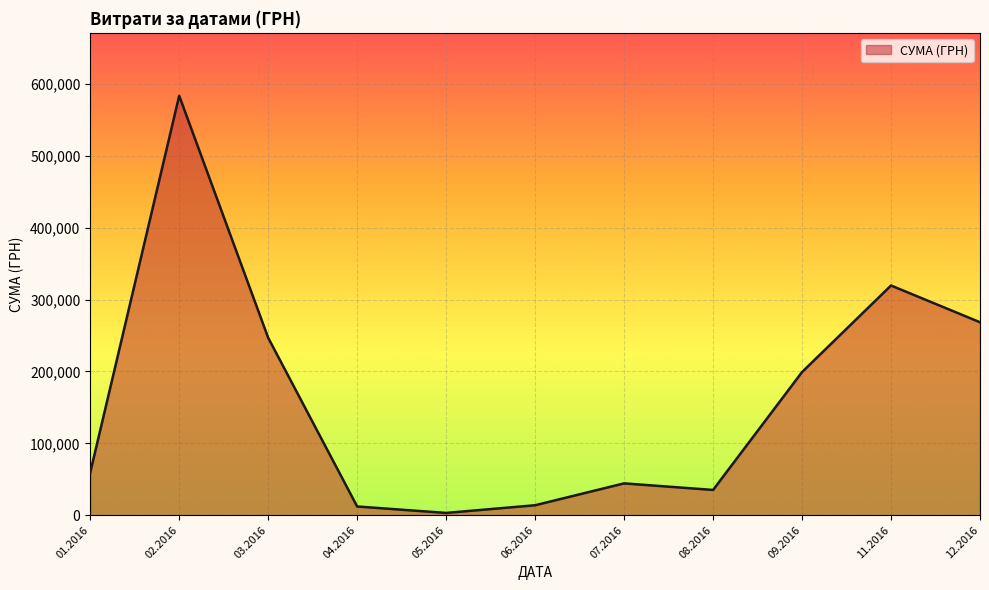

What is the difference between the values at 07.2016 and 12.2016?

224209.9